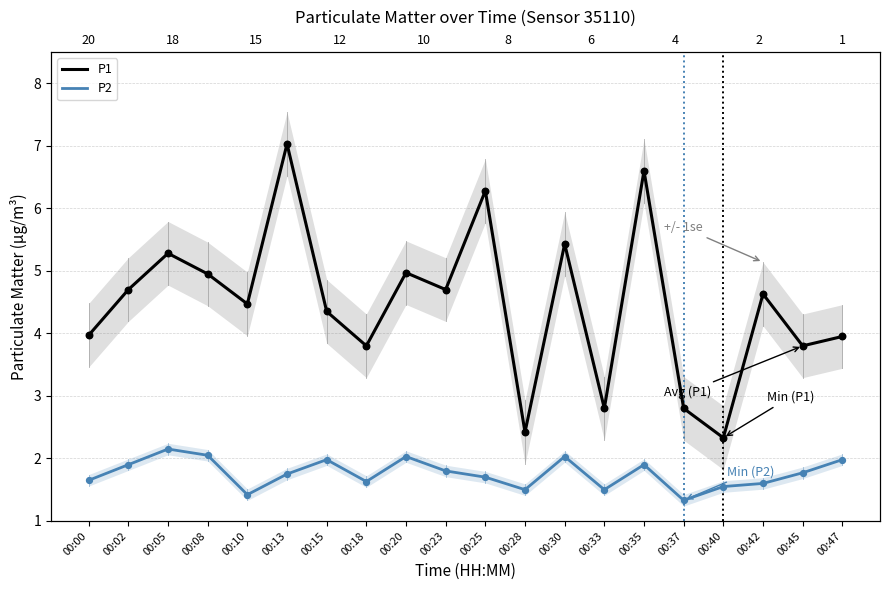

Which series has the largest total across all categories?

P1